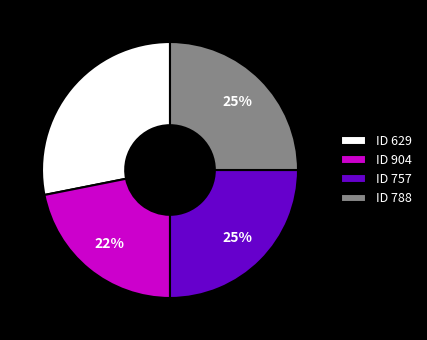

To the nearest percent, what is the difference between the largest and smallest slice percentages?

6%